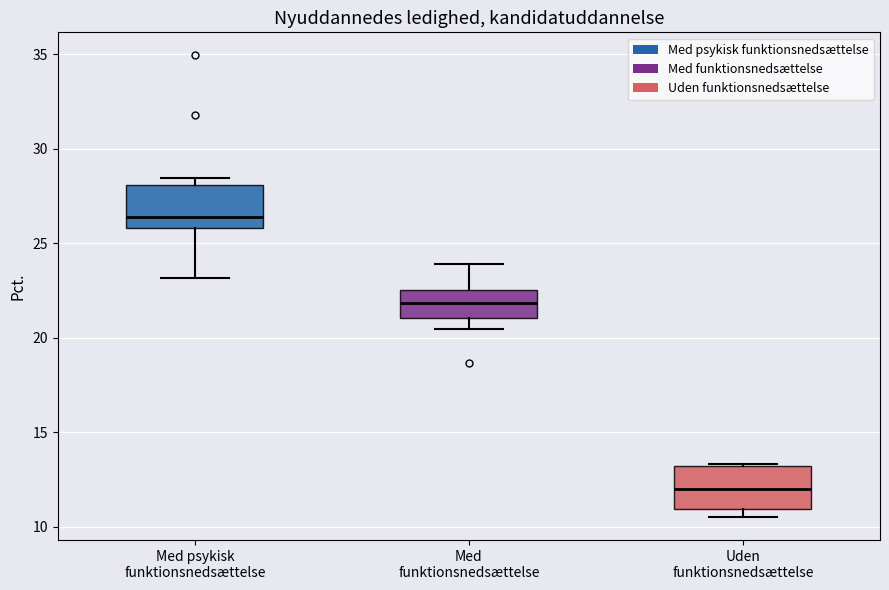

Reading left to right, read every box against the y-axis: the position of its median line, the range the box covers, and the ends of its whiskers. The values are not printed on the chart, so give them approximately, as read against the axis.

Med psykisk funktionsnedsættelse: median 26.5, box 26.0 to 28.0, whiskers 23.0 to 28.5
Med funktionsnedsættelse: median 22.0, box 21.0 to 22.5, whiskers 20.5 to 24.0
Uden funktionsnedsættelse: median 12.0, box 11.0 to 13.0, whiskers 10.5 to 13.5